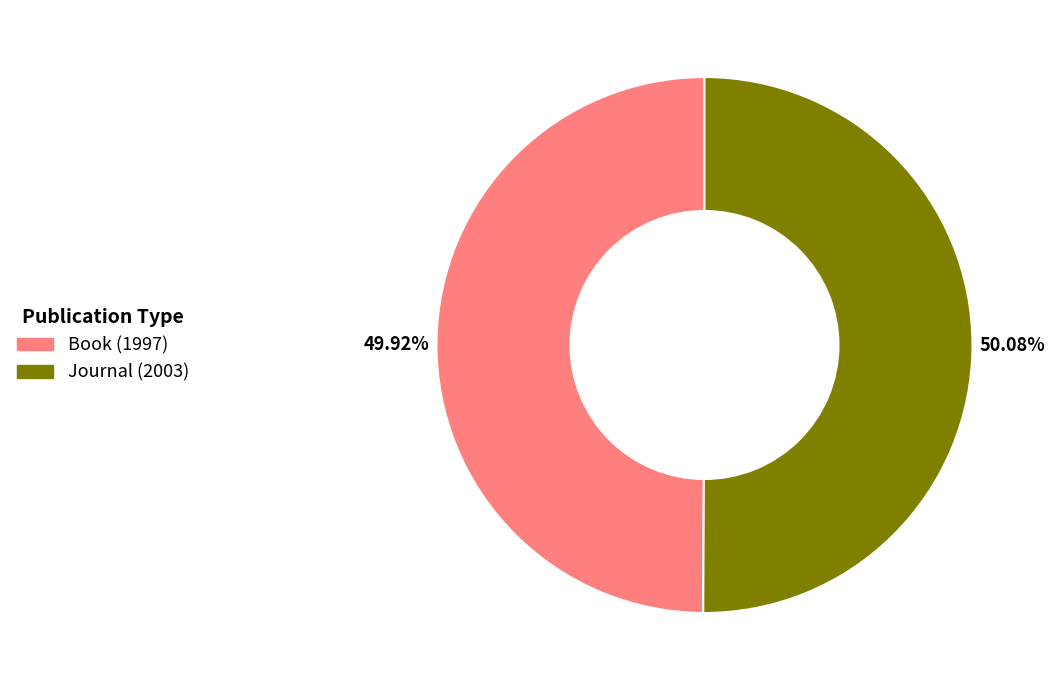

Combined, do Book (1997) and Journal (2003) account for over 50%?

Yes